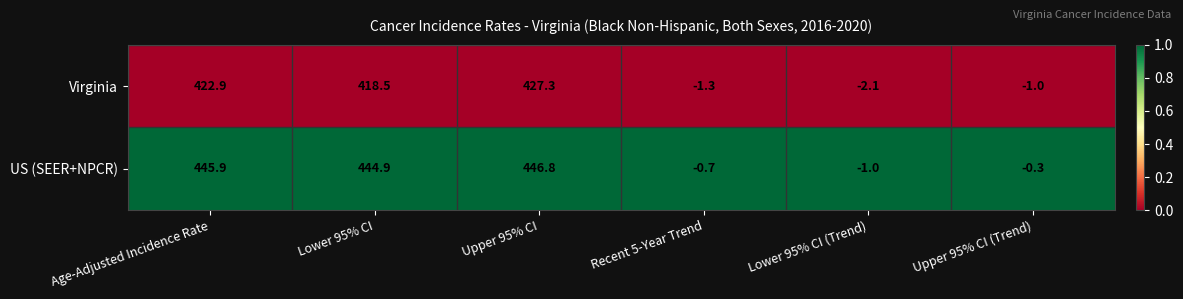

Reading right to left, transcribe all the data shown in this chart.

Virginia: Upper 95% CI (Trend)=-1.0	Lower 95% CI (Trend)=-2.1	Recent 5-Year Trend=-1.3	Upper 95% CI=427.3	Lower 95% CI=418.5	Age-Adjusted Incidence Rate=422.9
US (SEER+NPCR): Upper 95% CI (Trend)=-0.3	Lower 95% CI (Trend)=-1.0	Recent 5-Year Trend=-0.7	Upper 95% CI=446.8	Lower 95% CI=444.9	Age-Adjusted Incidence Rate=445.9